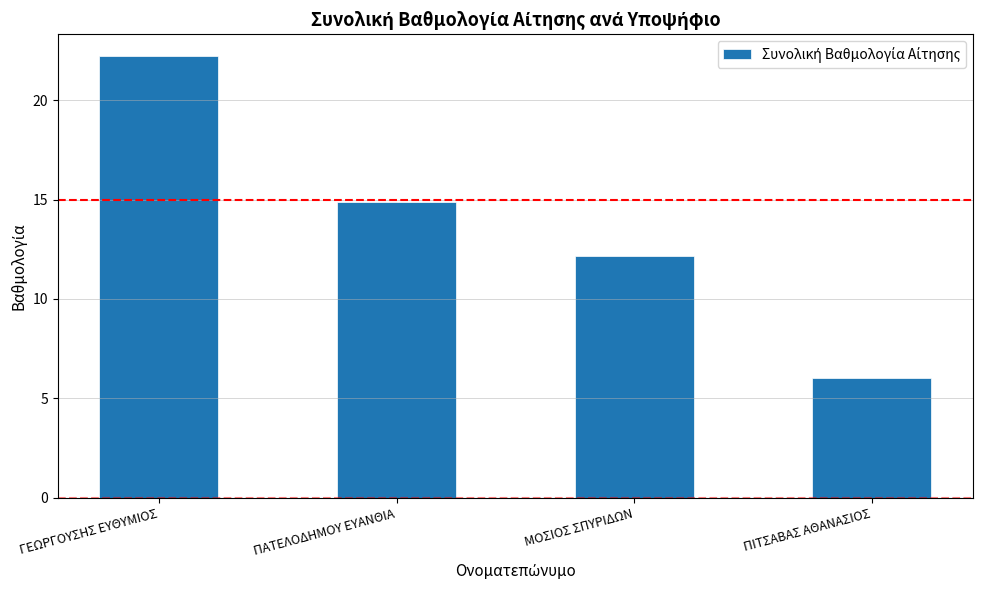

What is the minimum value shown in the chart?

6.0